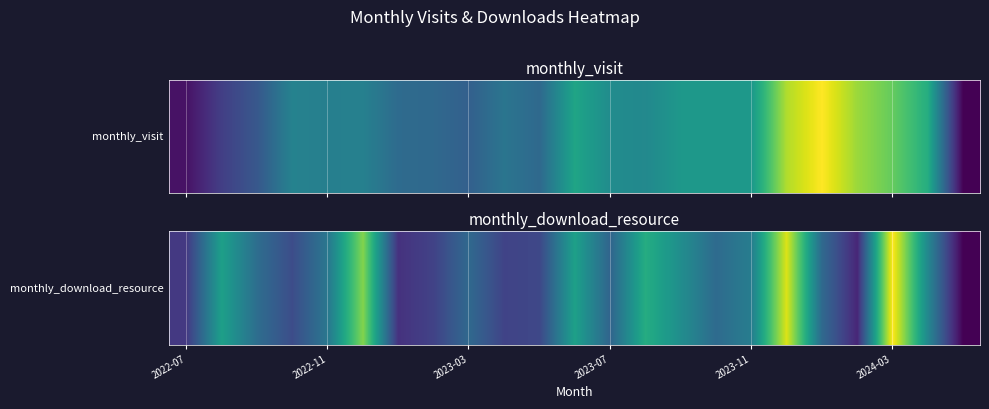

How many categories are shown in the chart?

23